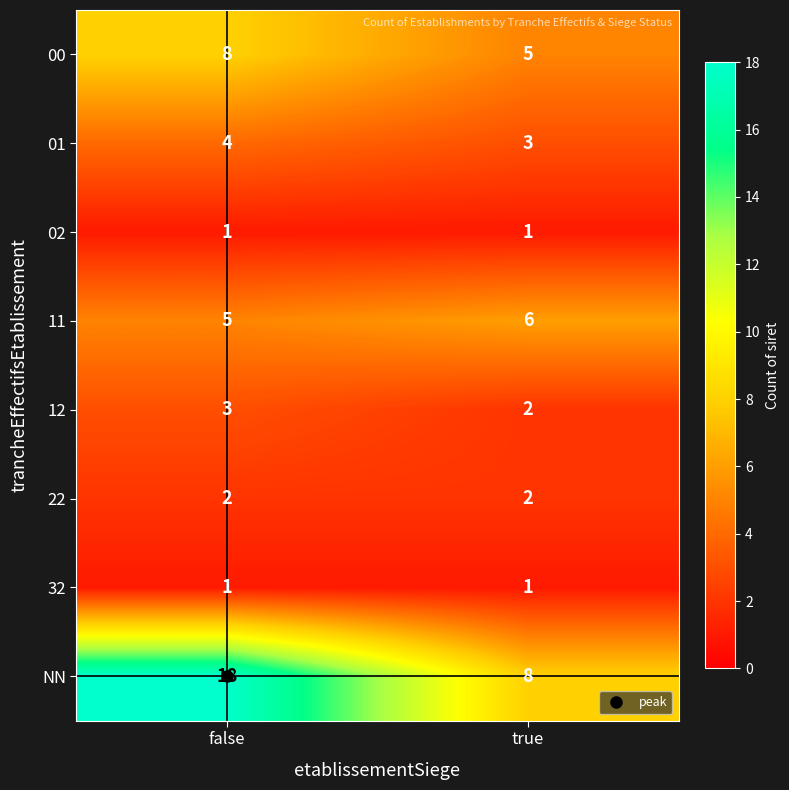

What is the sum of all 00 values?

13